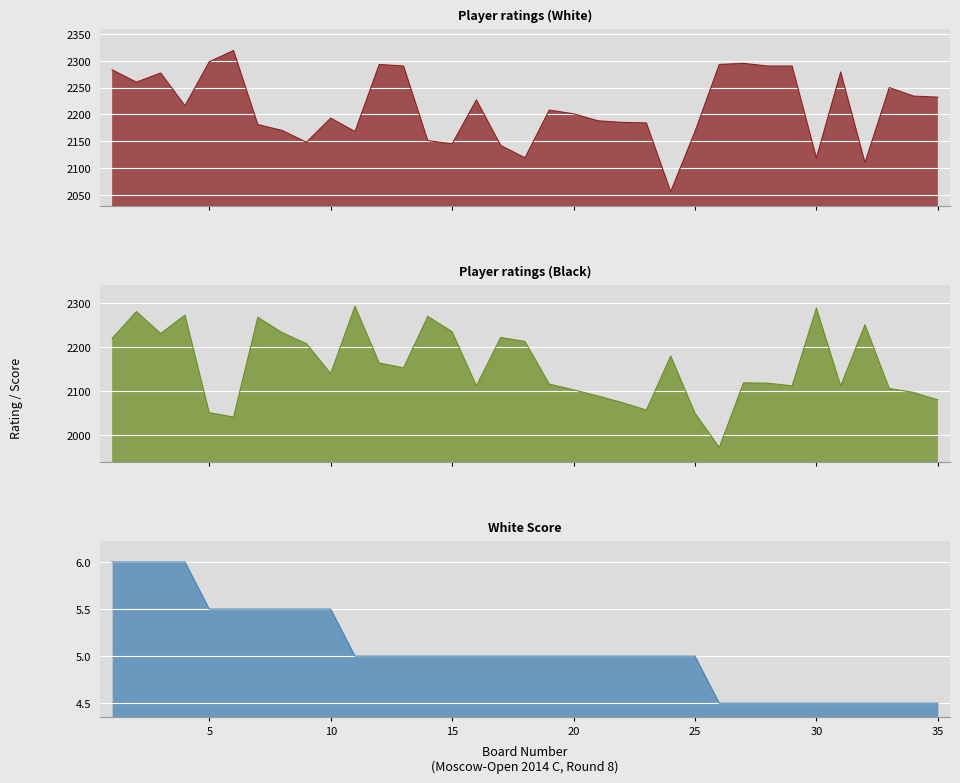

At which category is the sum across all series the highest?

2